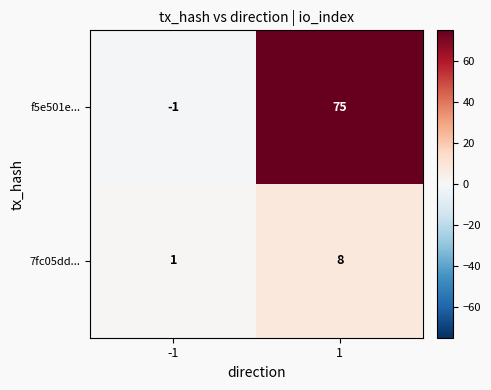

What is the sum of the 7fc05dd... values at 1 and -1?

9